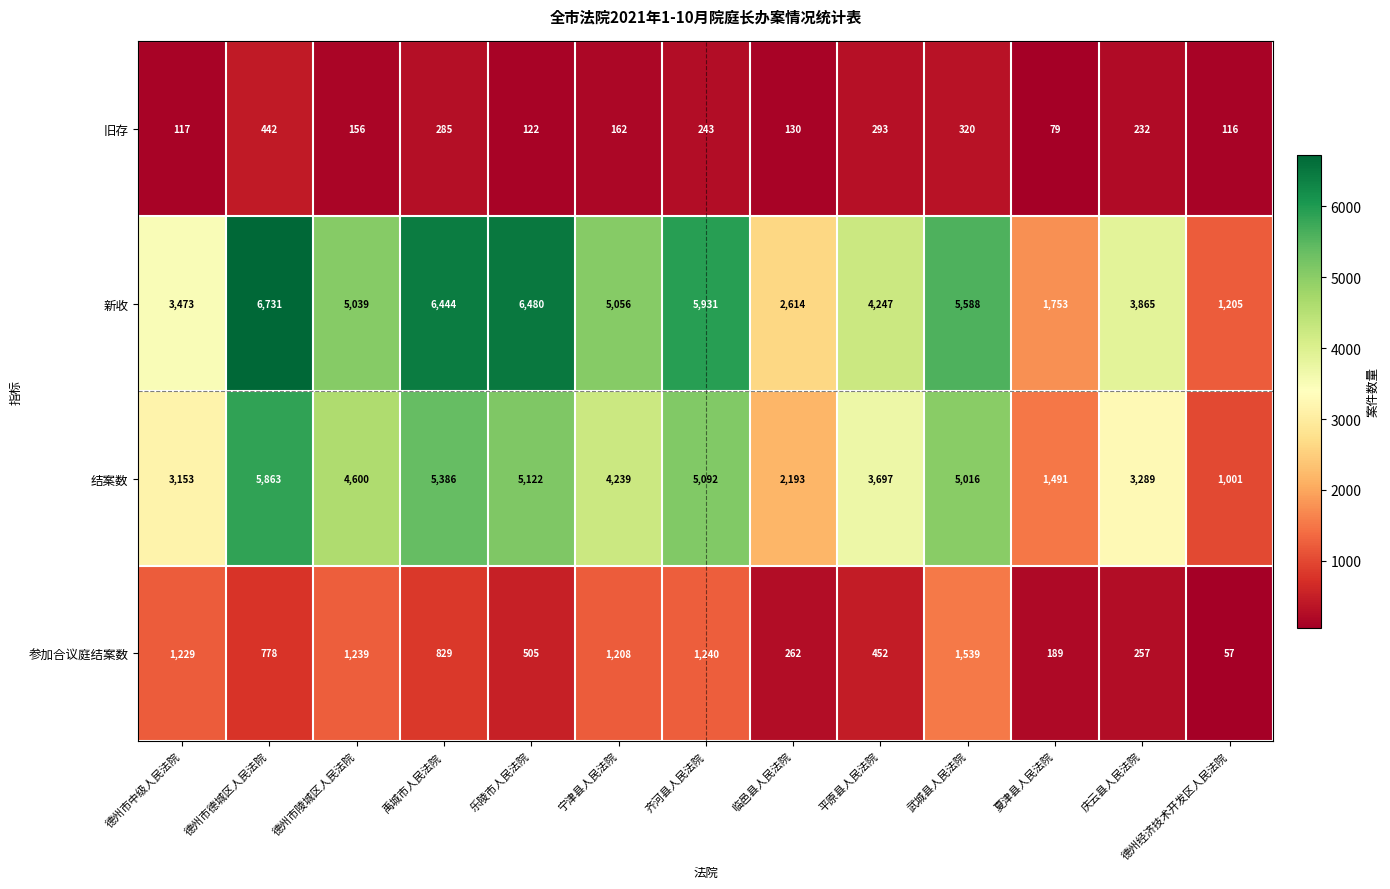

The value of 结案数 at 临邑县人民法院 is 2193. True or false?

True